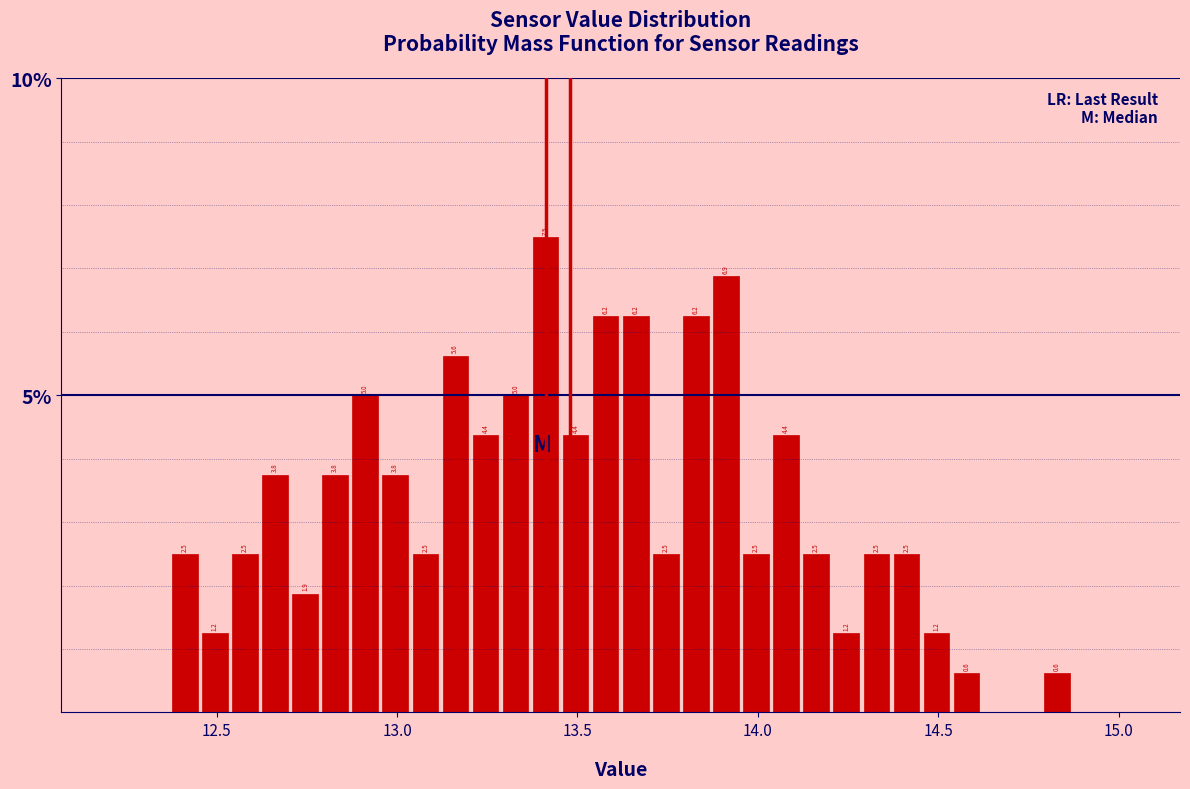

Around what value on the x-axis is the tallest bar? Give the approximate position of its centre, as read against the axis.

13.40